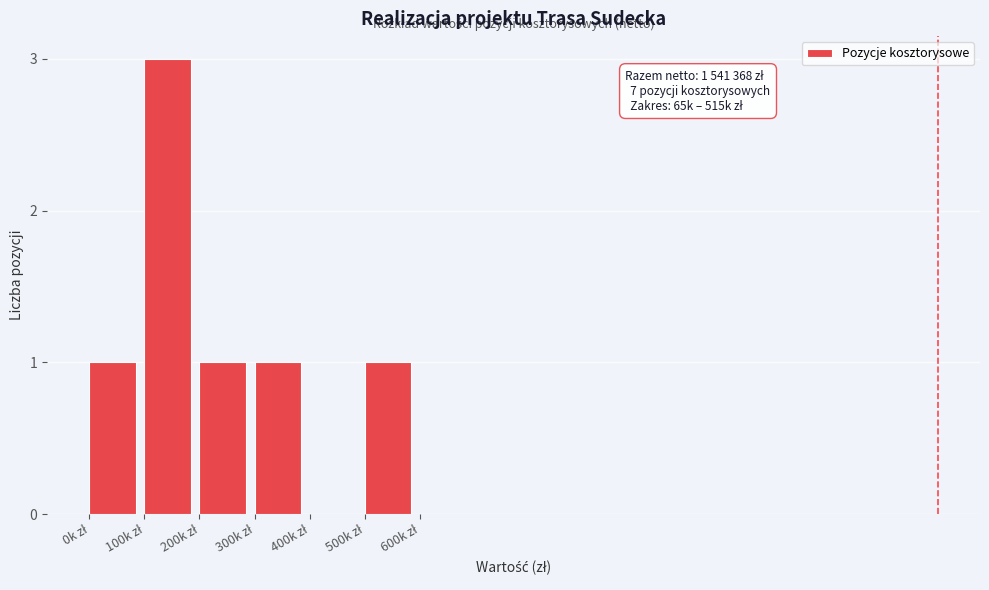

What is the greatest value displayed?

3